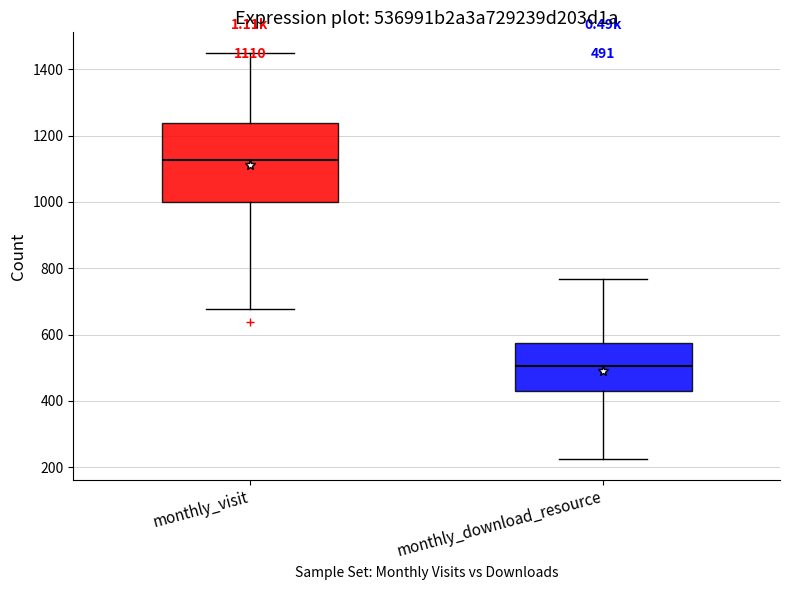

Comparing the boxes themselves (not the whiskers), which one is the tallest?

monthly_visit